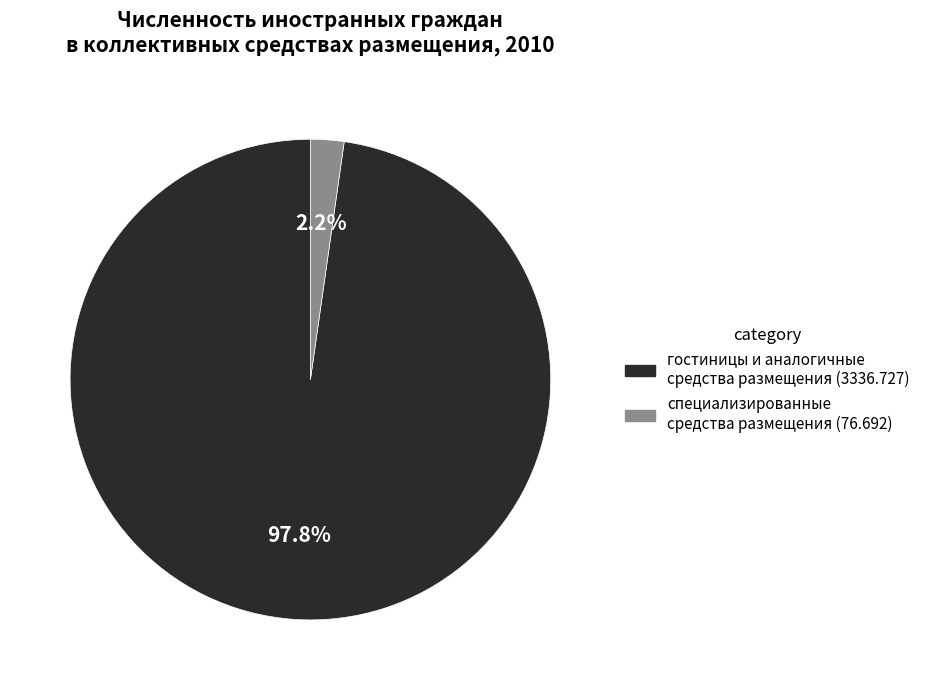

Does any single category account for the majority?

Yes